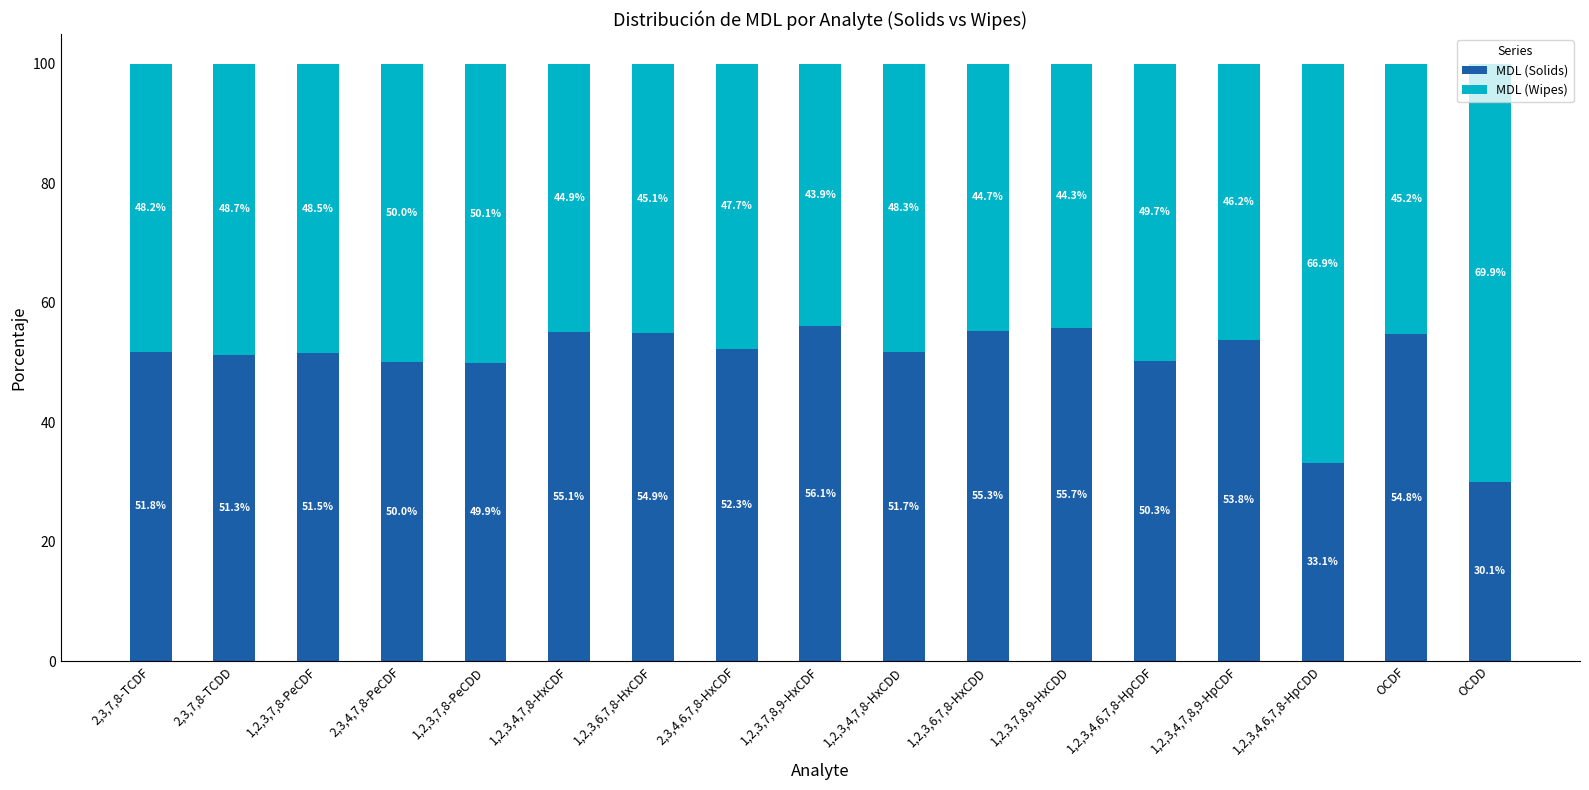

What is the total value across all series at 1,2,3,4,7,8,9-HpCDF?

100.0